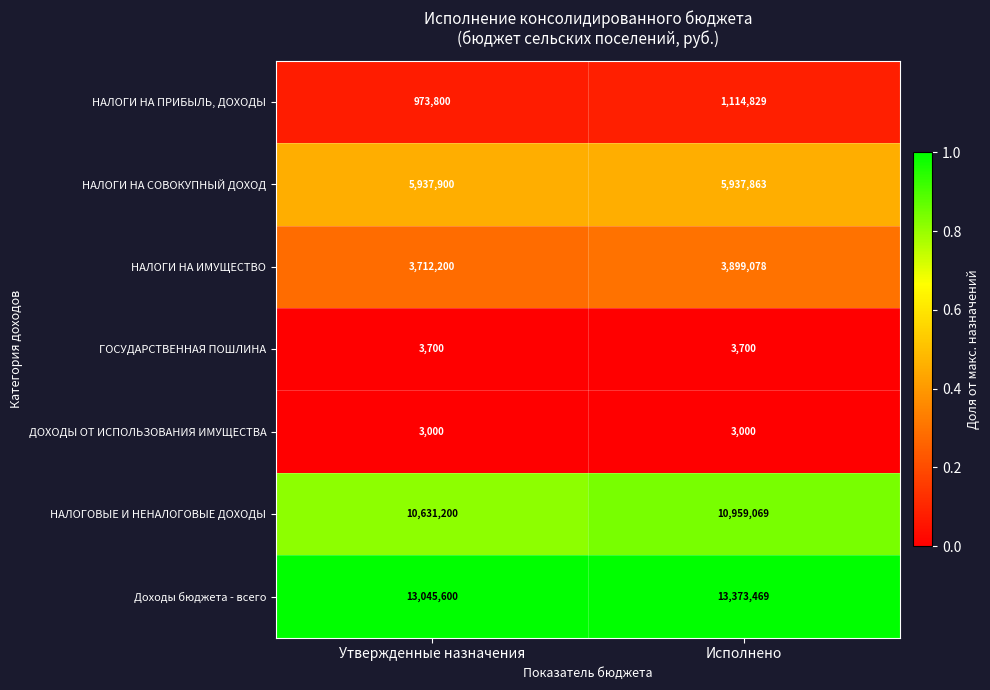

Count the number of categories in the chart.

2